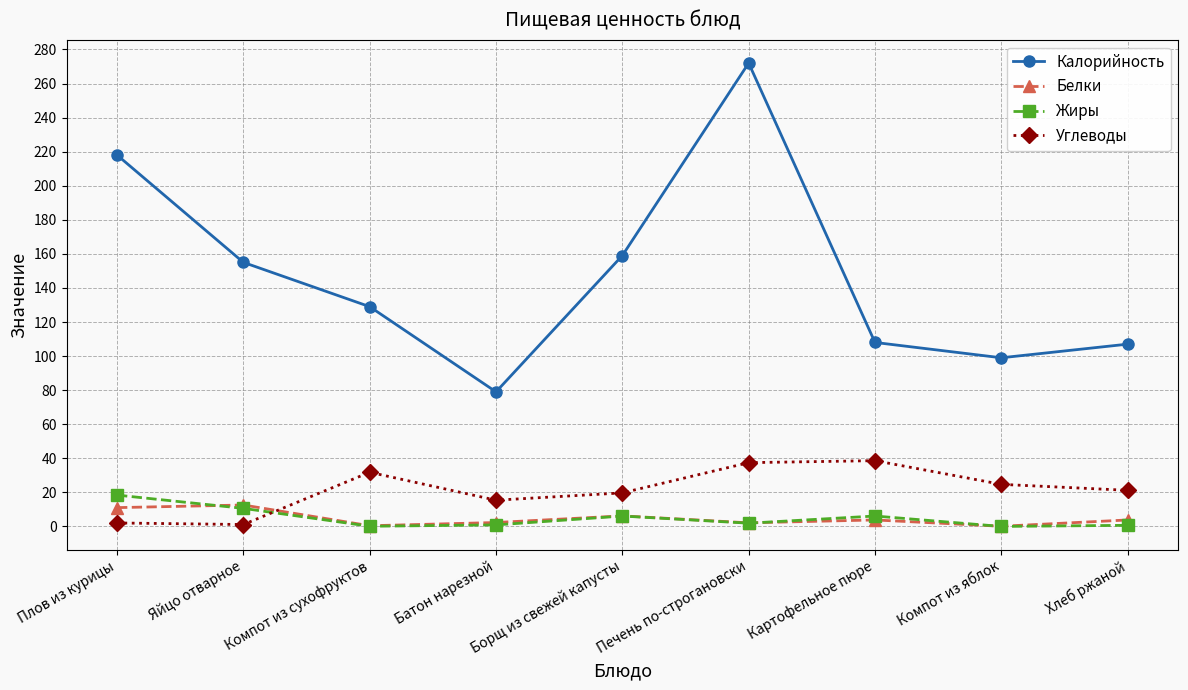

What is the label of the 2nd point from the right?

Компот из яблок